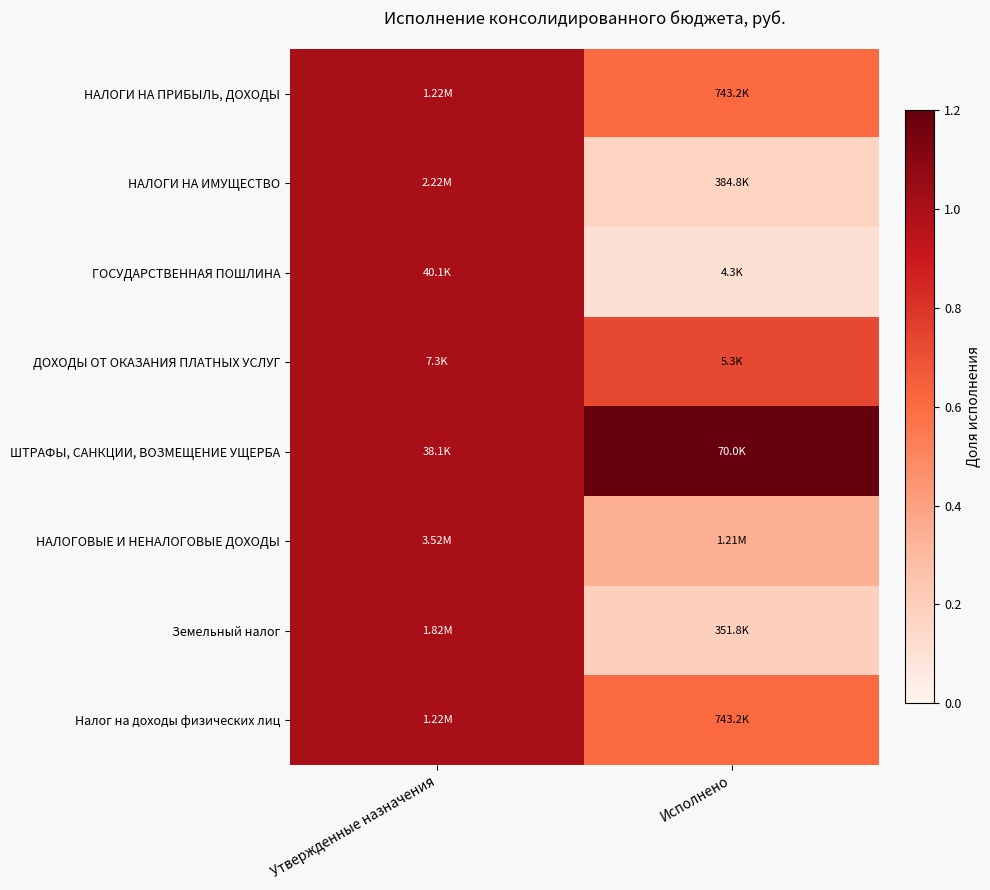

Which series has the widest spread of values?

ГОСУДАРСТВЕННАЯ ПОШЛИНА